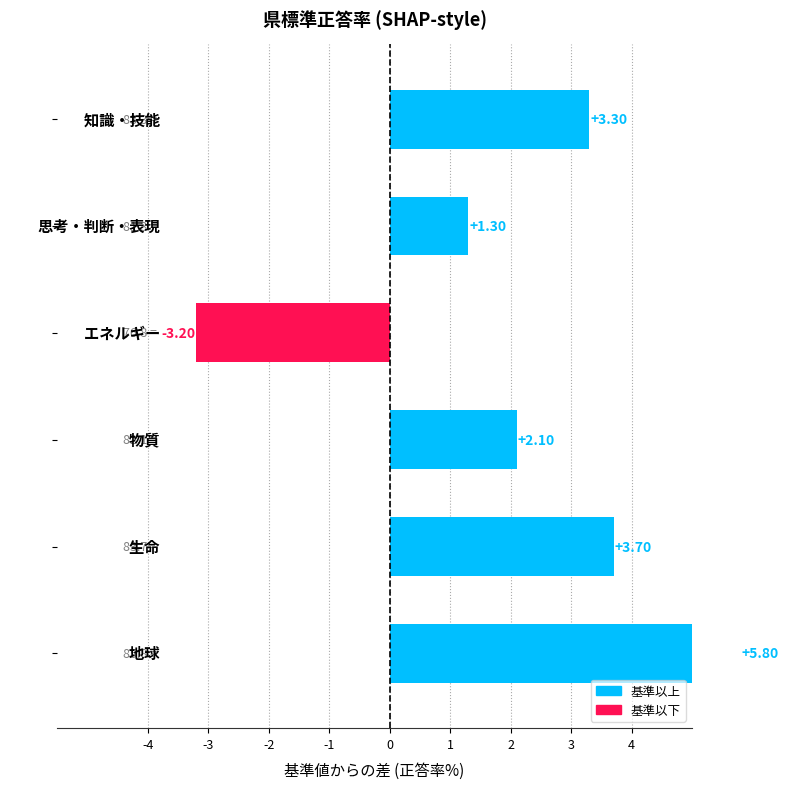

What is the difference between the second highest and minimum values?

6.9